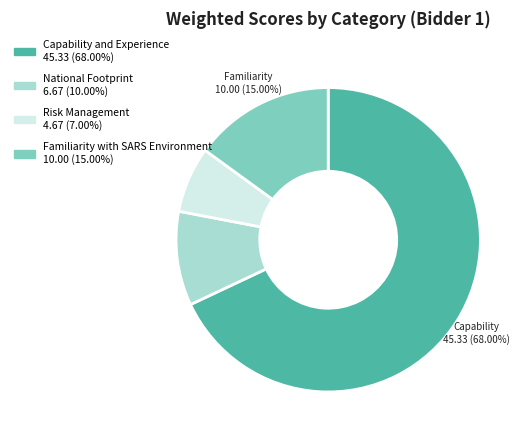

What is the smallest slice in the pie chart?

Risk Management